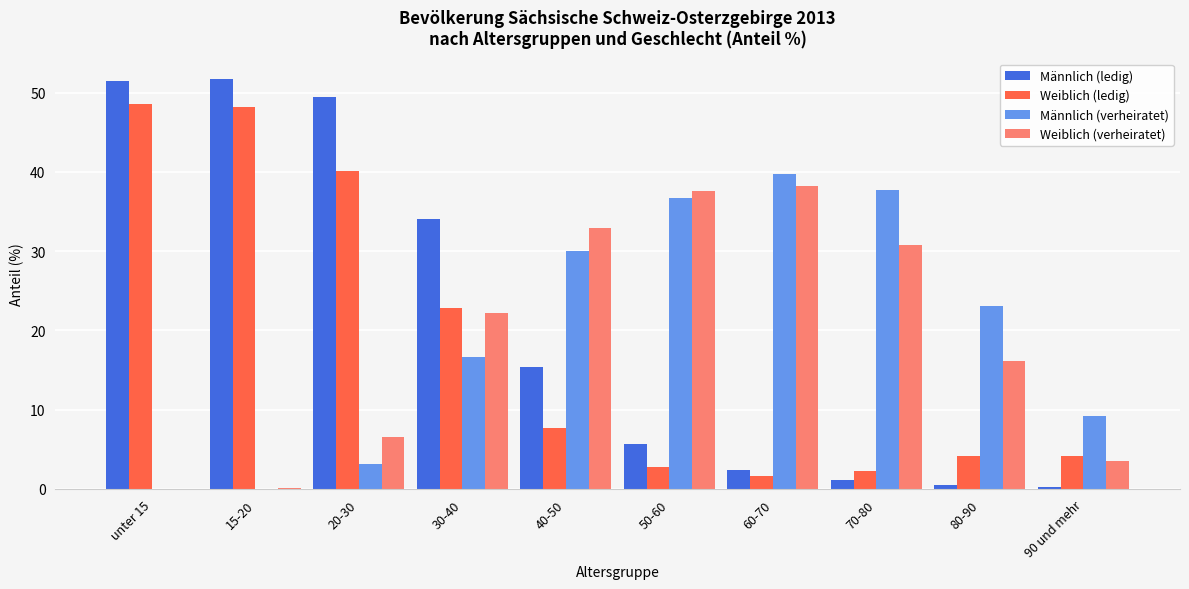

Is it true that Weiblich (ledig) equals 40.2 at 20-30?

True